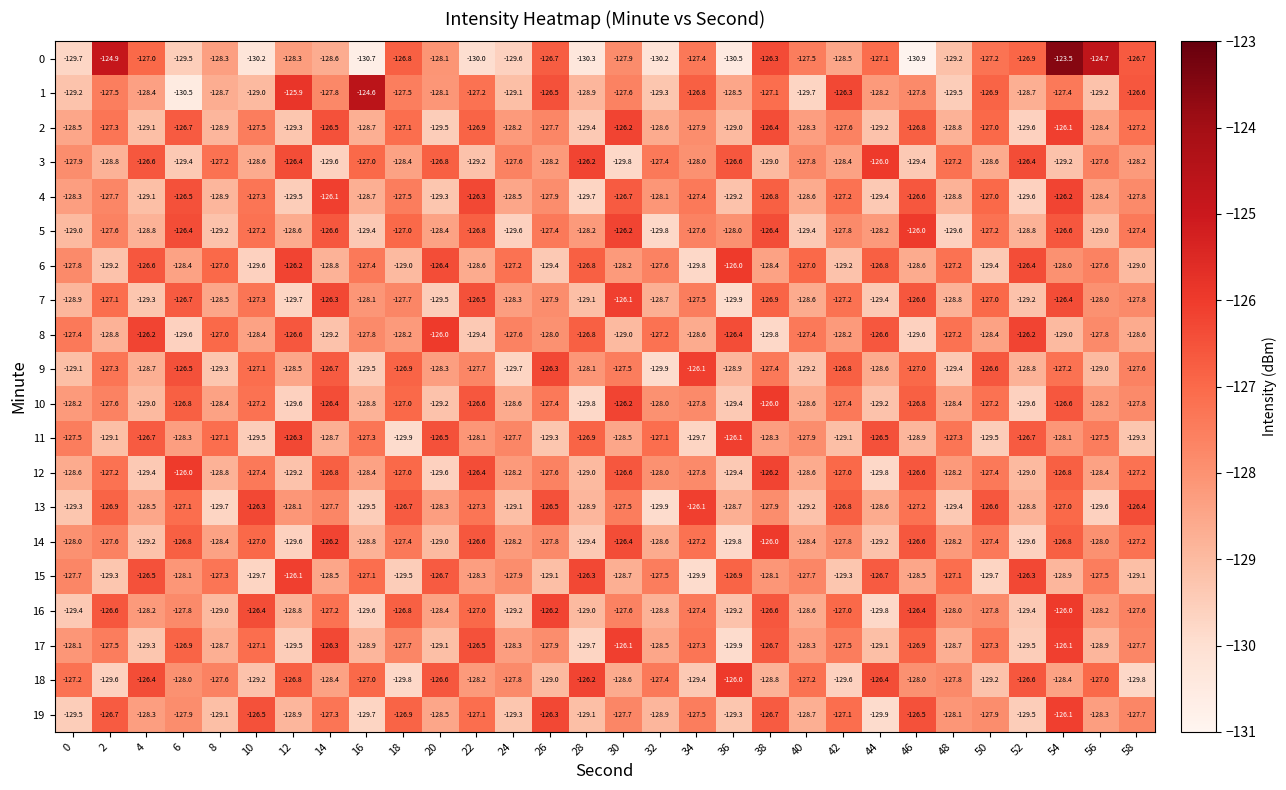

Which category has the lowest value in the 9 series?

32